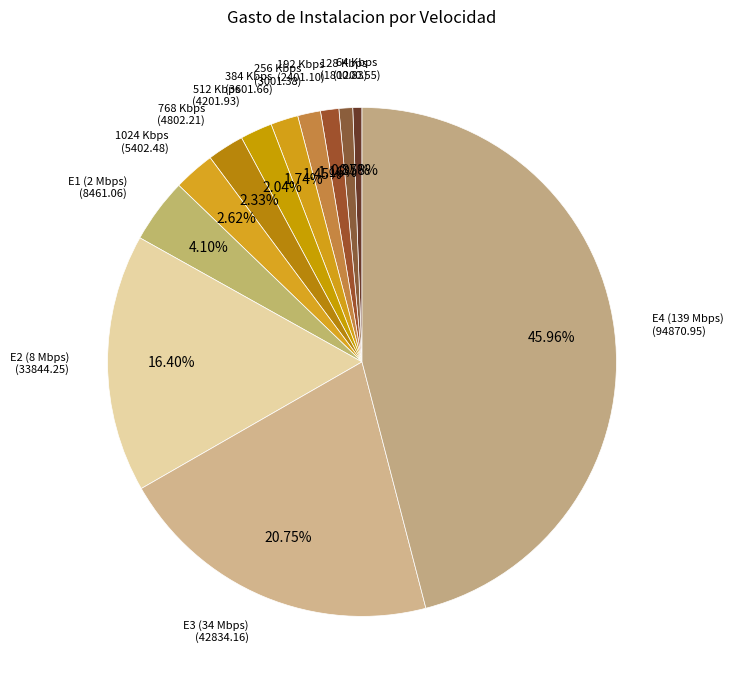

Which slice is the largest?

E4 (139 Mbps)